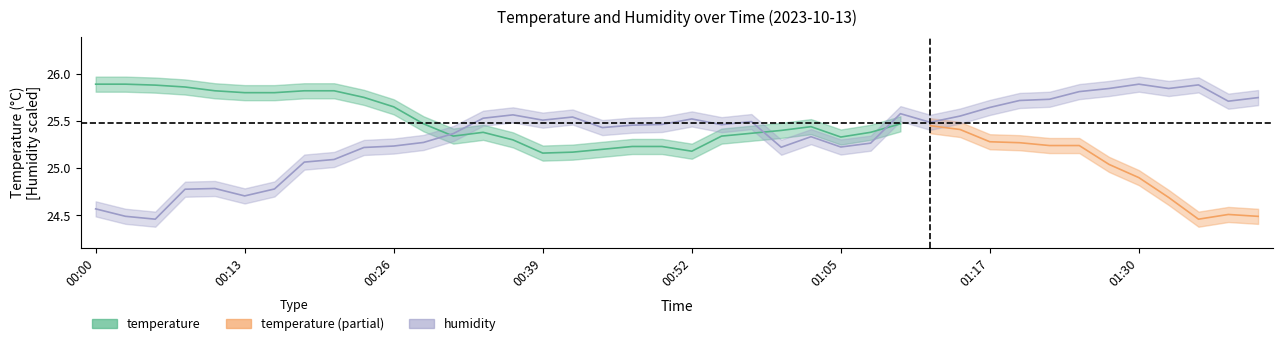

The chart shows a value of 6.3 at 01:05. True or false?

False